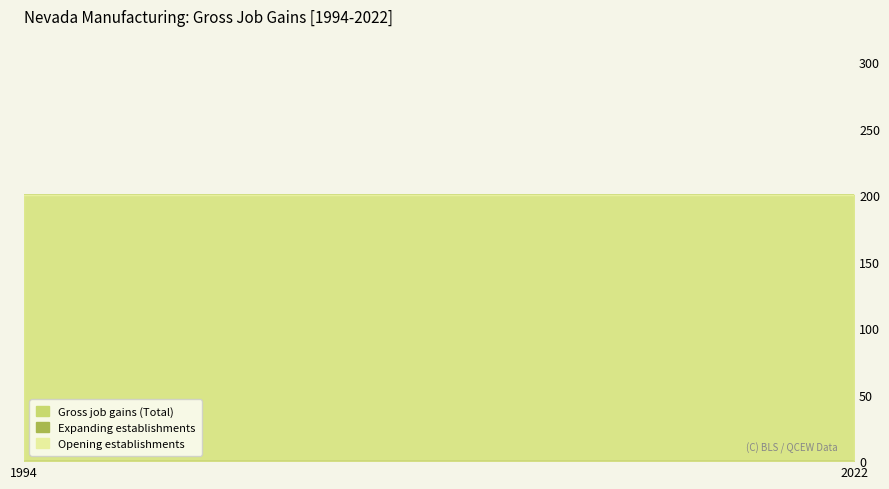

True or false: Gross job gains (Total) and Opening establishments intersect in this chart.

False